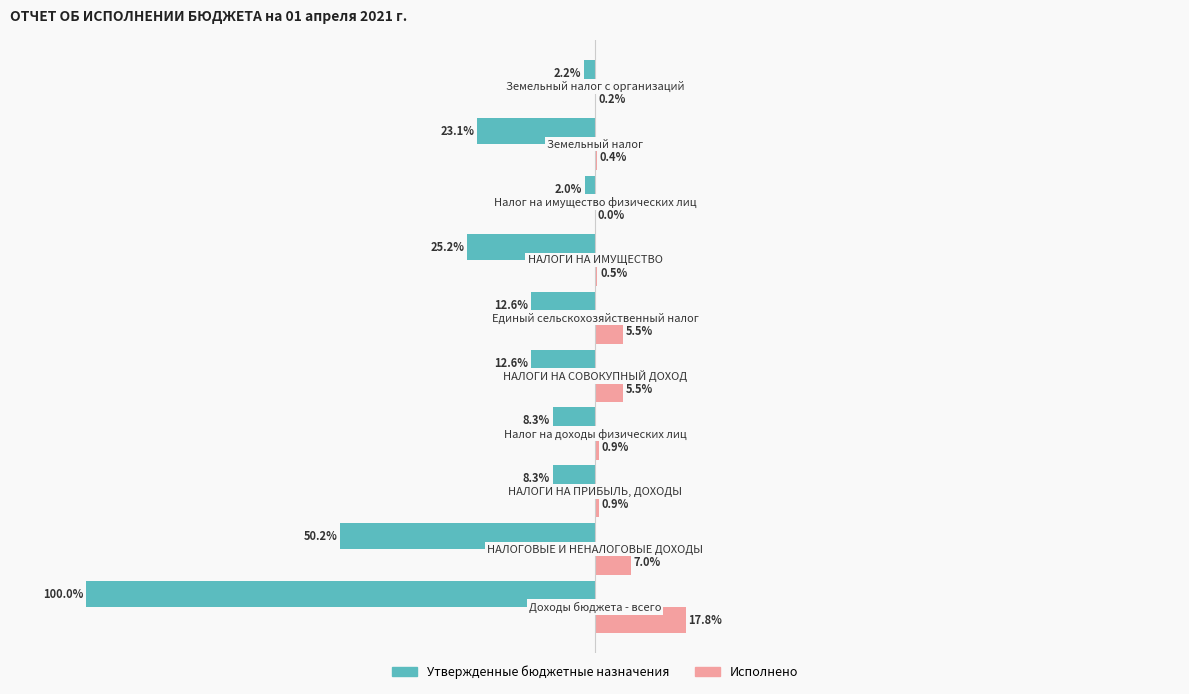

Which series has the largest total across all categories?

Исполнено